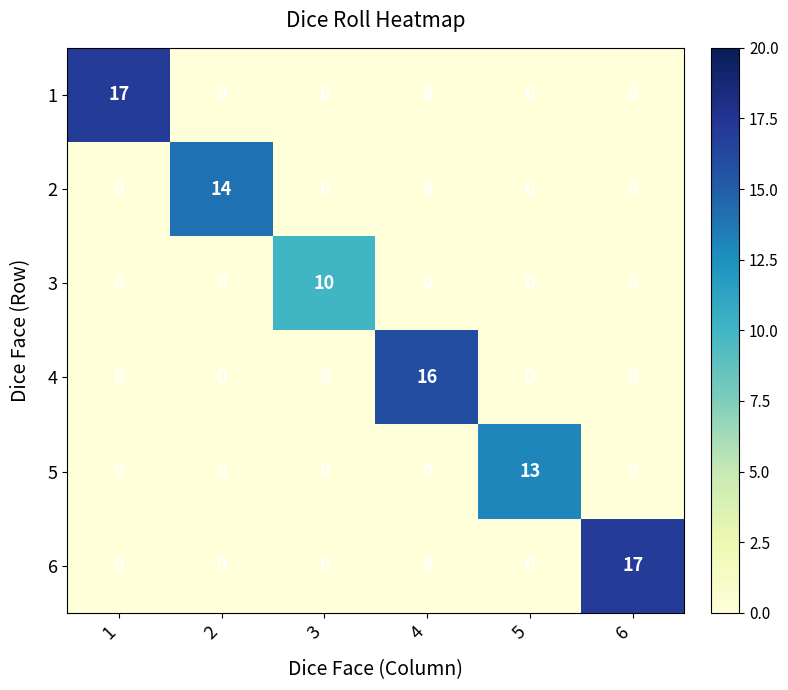

What is the sum of the 5 values at 4 and 5?

13